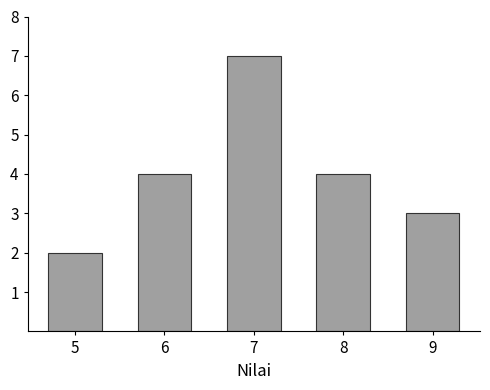

Reading left to right, list all the values displayed in this chart.

5=2	6=4	7=7	8=4	9=3